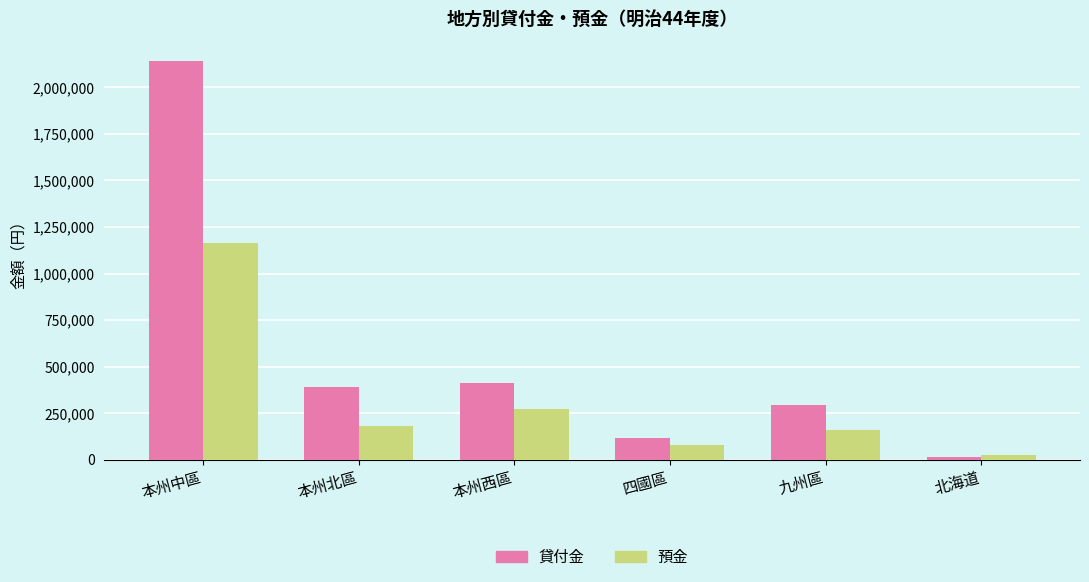

What is the sum of the 貸付金 values at 本州北區 and 北海道?

403370